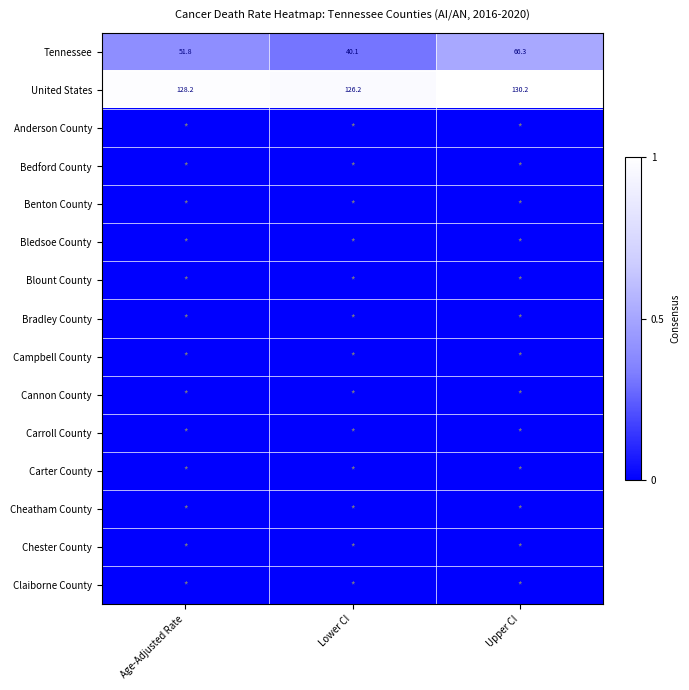

Where does the Tennessee series first go above 51?

Age-Adjusted Rate